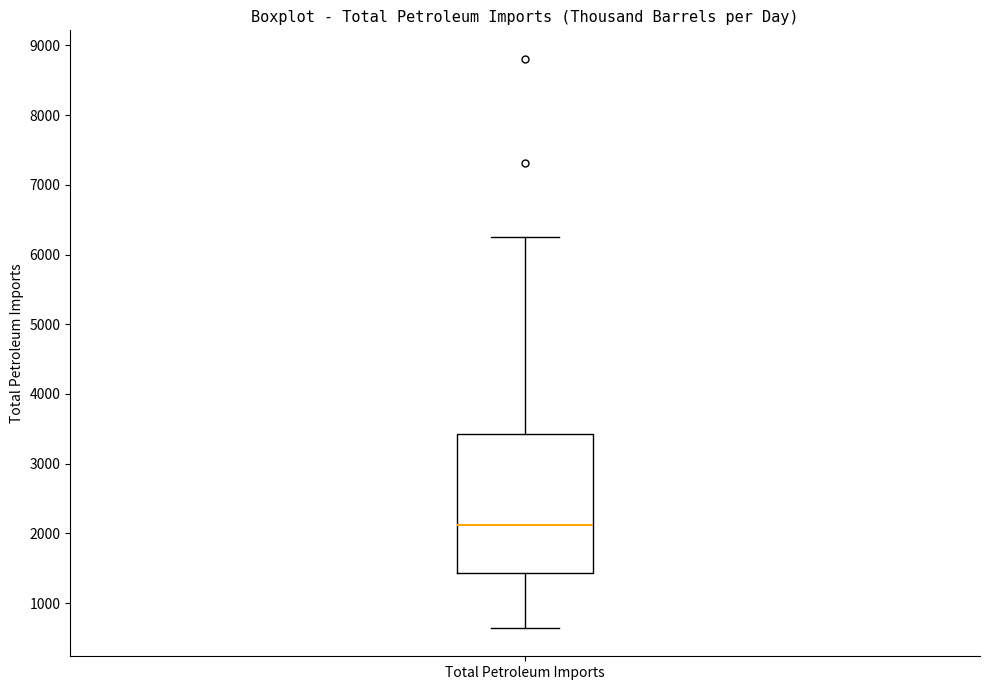

Read this box plot against the y-axis: the position of the median line, the range covered by the box, and the ends of both whiskers. The values are not printed on the chart, so give them approximately, as read against the axis.

median 2100, box 1400 to 3400, whiskers 600 to 6300